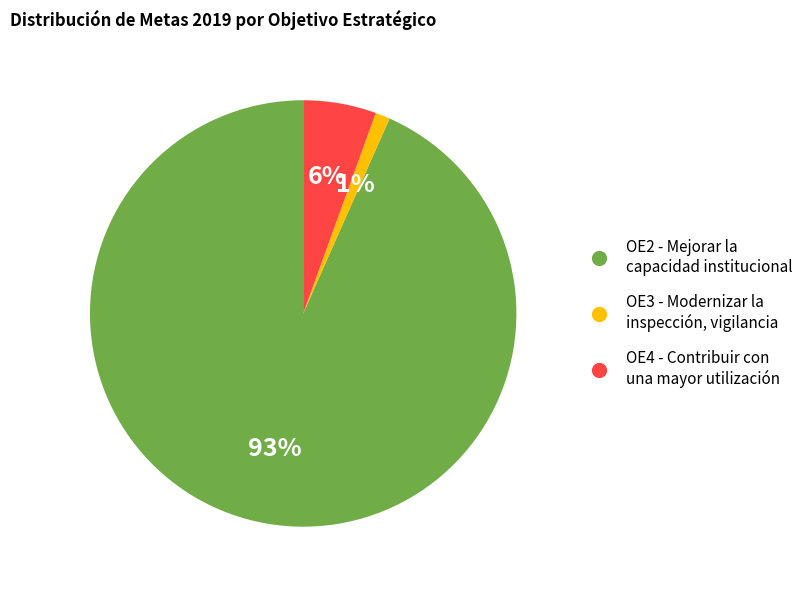

To the nearest percent, what is the average slice percentage?

33%